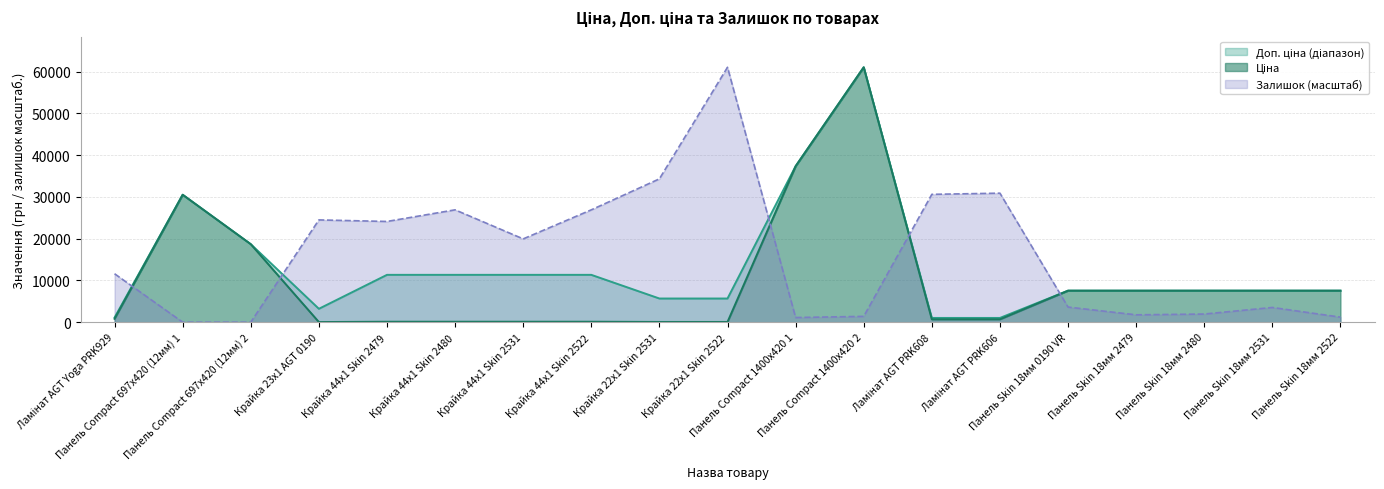

At which category does the chart reach its peak across all series?

Панель Compact 1400x420 2